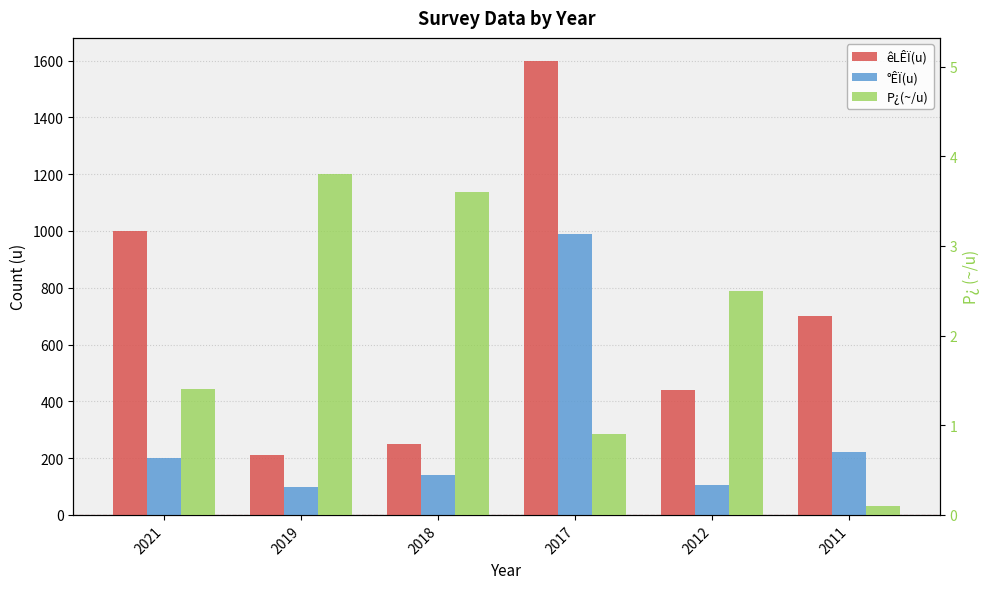

How many bars are there in total?

18